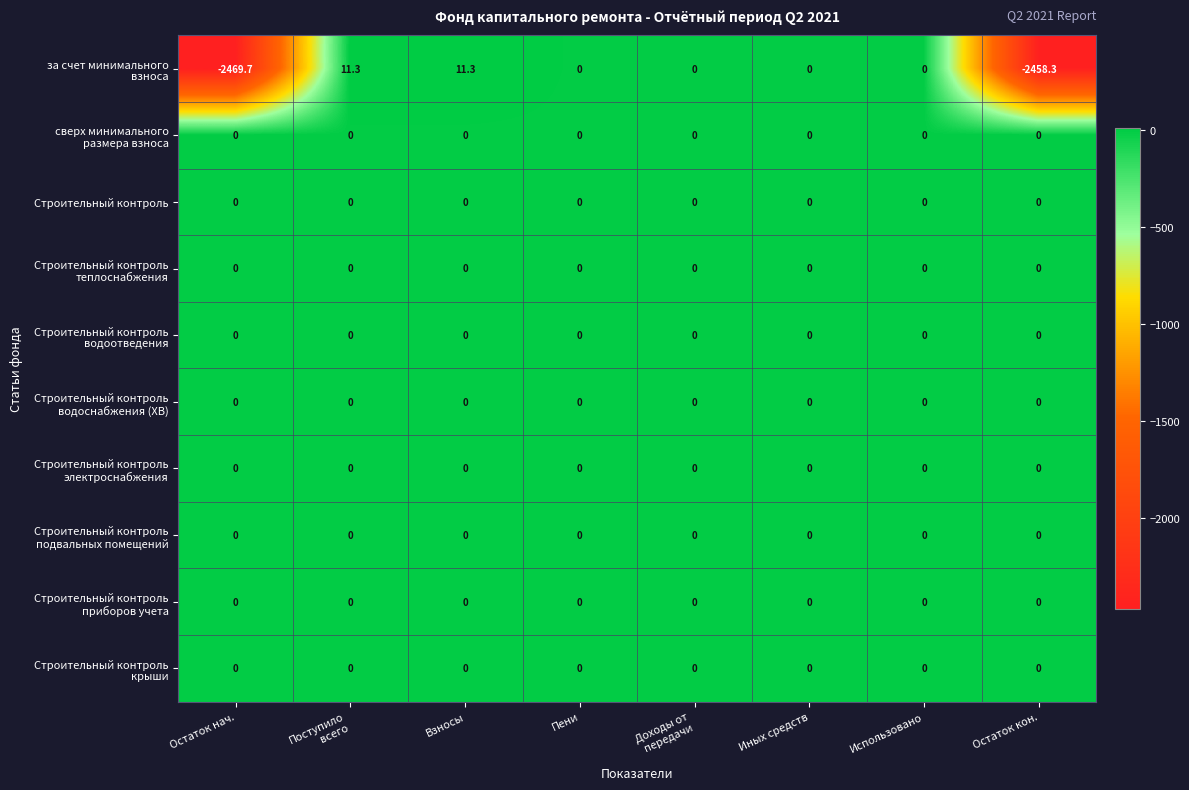

What is the greatest value displayed?

11.3